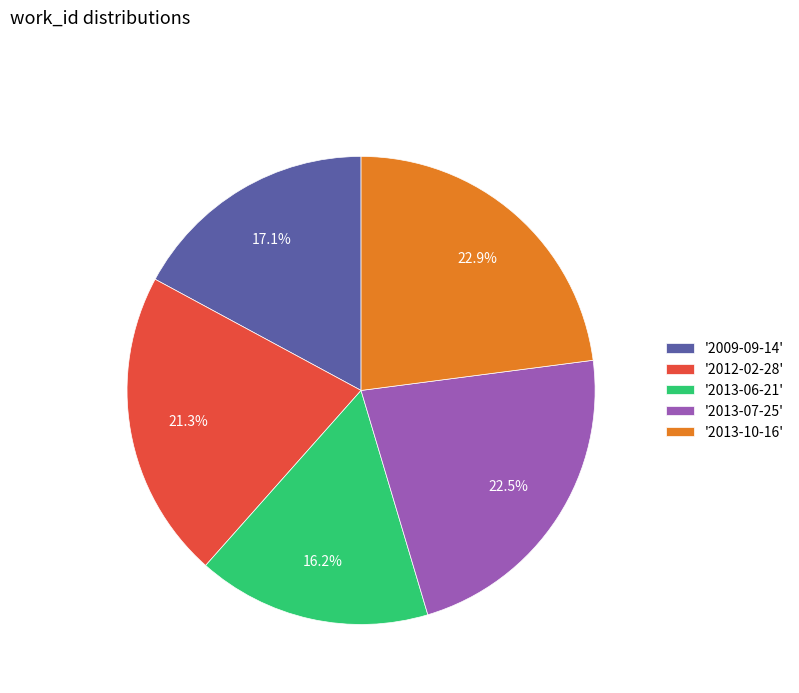

What is the smallest slice in the pie chart?

'2013-06-21'